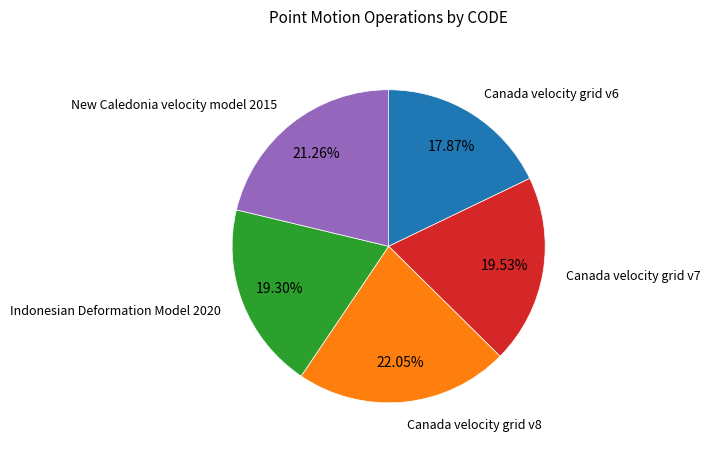

Is there a majority slice in this chart?

No